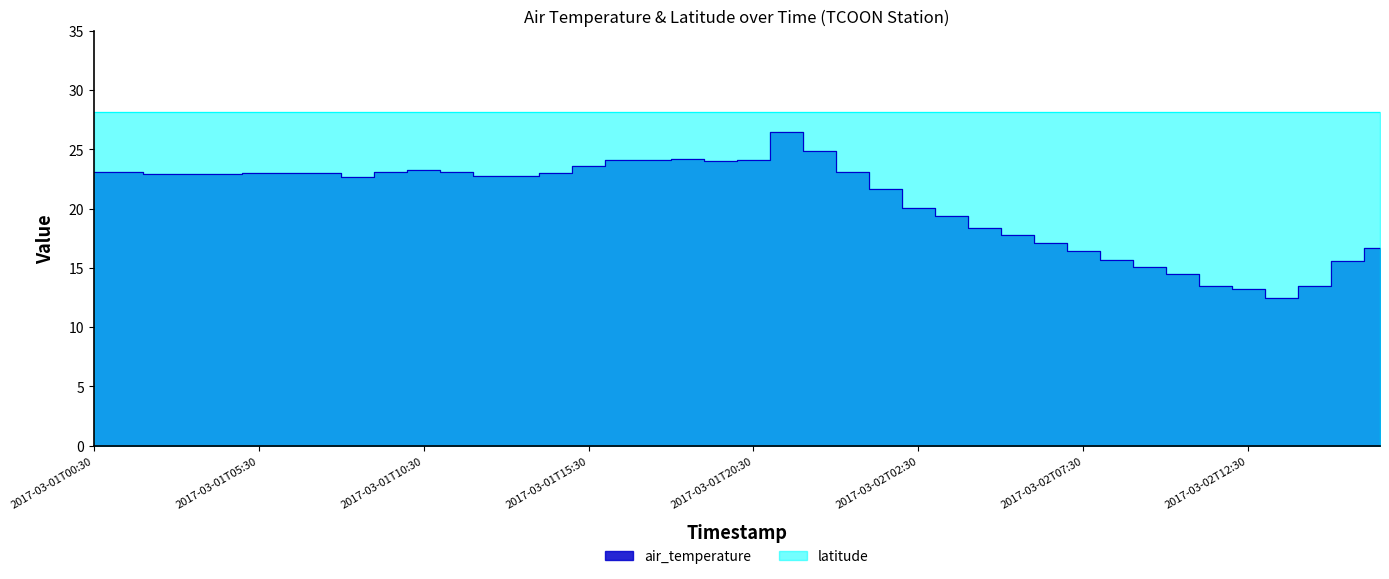

Reading right to left, list all the values displayed in this chart.

16.7	15.6	13.5	12.5	13.2	13.5	14.5	15.1	15.7	16.4	17.1	17.8	18.4	19.4	20.1	21.7	23.1	24.9	26.5	24.1	24.0	24.2	24.1	24.1	23.6	23.0	22.8	22.8	23.1	23.3	23.1	22.7	23.0	23.0	23.0	22.9	22.9	22.9	23.1	23.1